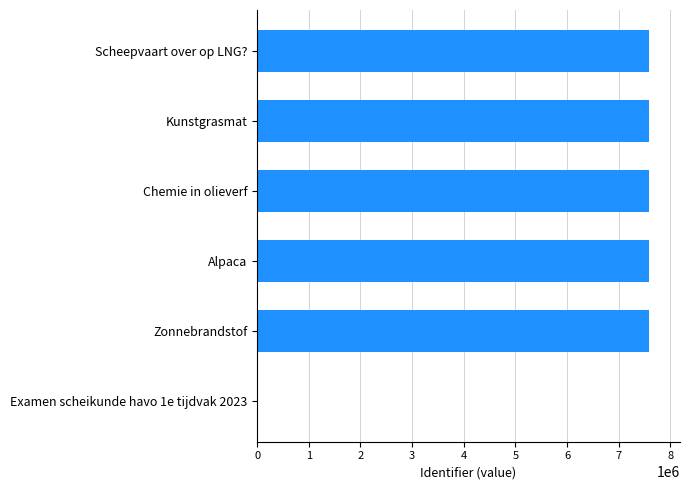

What is the change in value from Chemie in olieverf to Examen scheikunde havo 1e tijdvak 2023?

-7580217